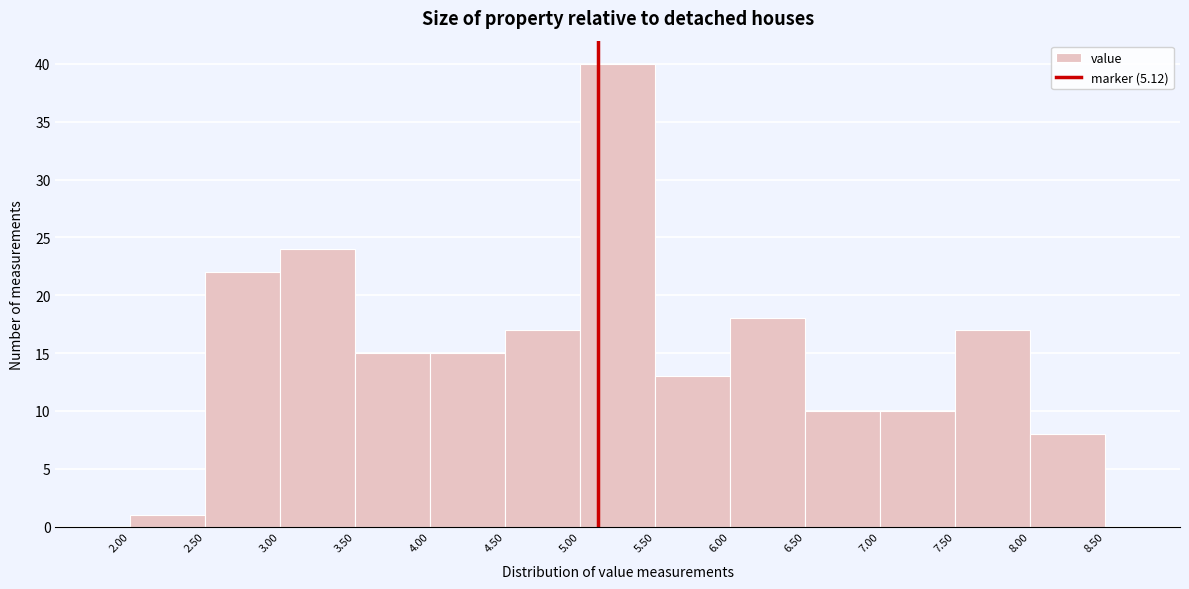

Reading left to right, transcribe this chart: for each bar, give the range it covers on the x-axis and its height. The values are not printed on the chart, so give them approximately, as read against the axis.

2.00 to 2.50: 1
2.50 to 3.00: 22
3.00 to 3.50: 24
3.50 to 4.00: 15
4.00 to 4.50: 15
4.50 to 5.00: 17
5.00 to 5.50: 40
5.50 to 6.00: 13
6.00 to 6.50: 18
6.50 to 7.00: 10
7.00 to 7.50: 10
7.50 to 8.00: 17
8.00 to 8.50: 8